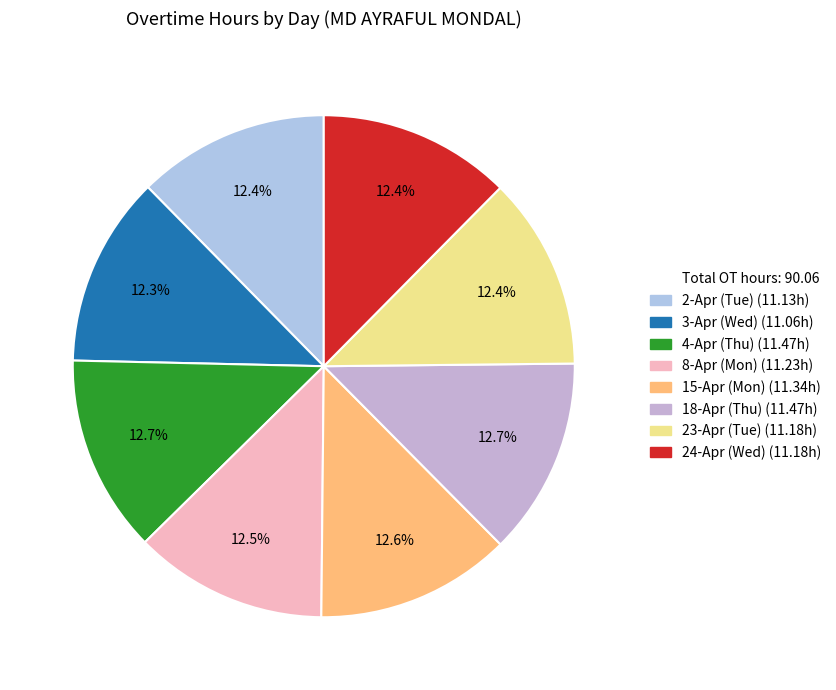

To the nearest percent, what is the average slice percentage?

12%